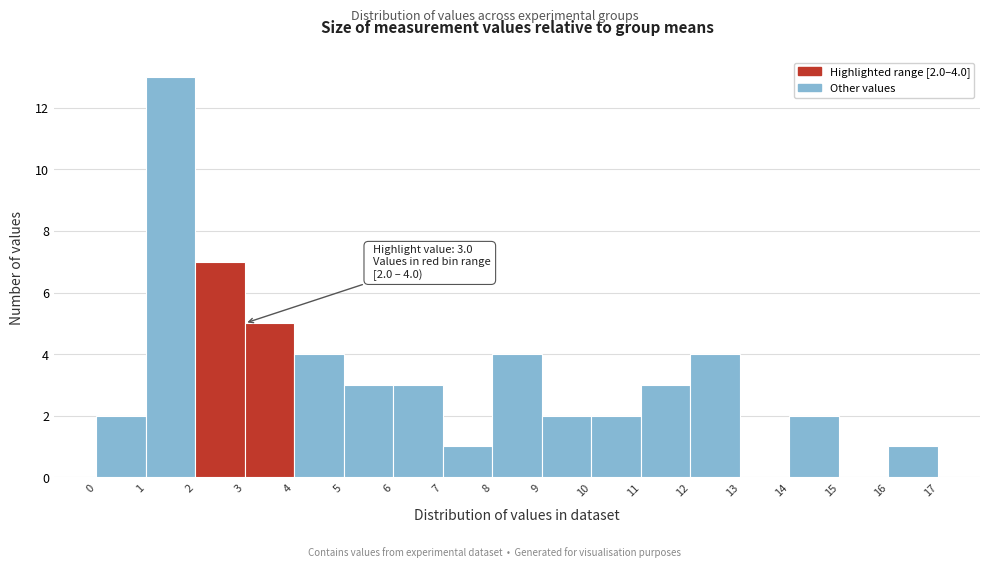

Over which range of the x-axis is the bar tallest?

1 to 2